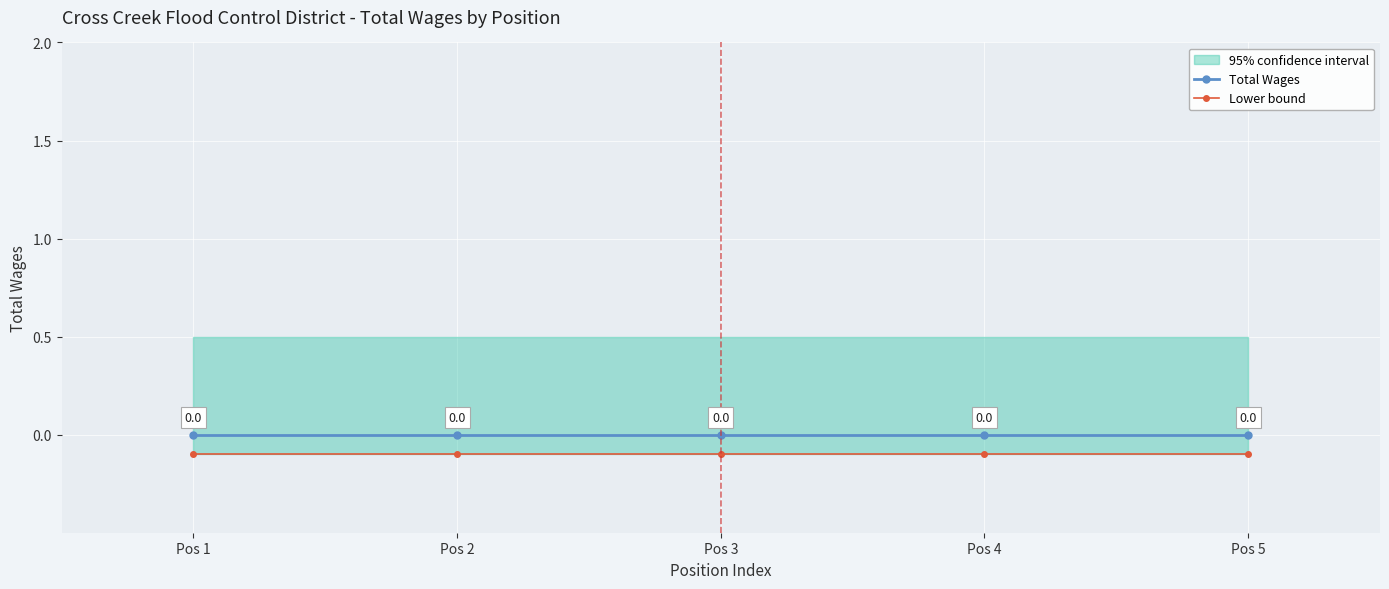

What is the value of the Lower bound point at the 4th from the left?

-0.1